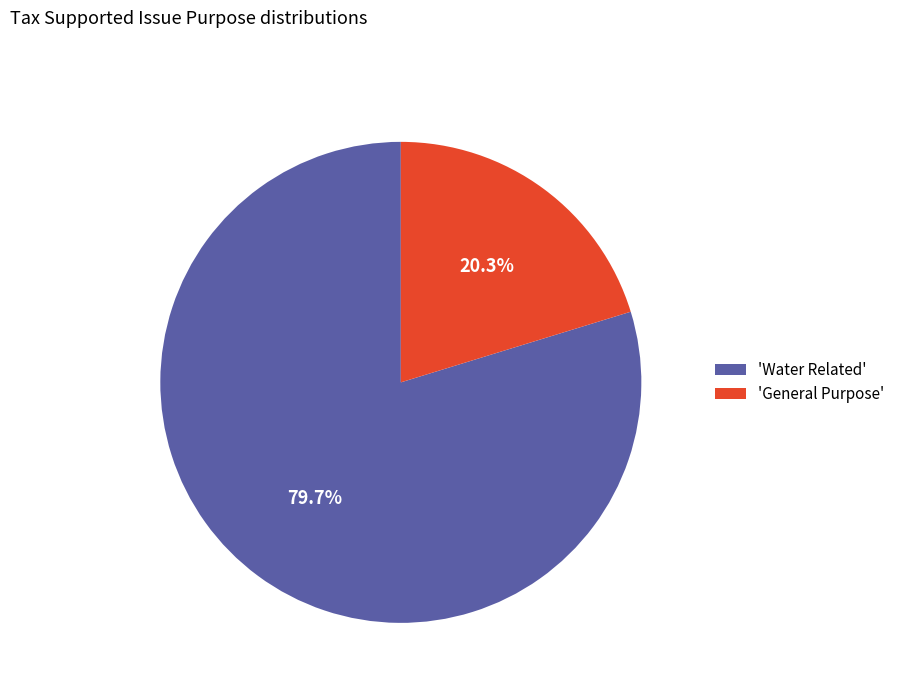

To the nearest percent, what is the difference between the largest and smallest slice percentages?

59%